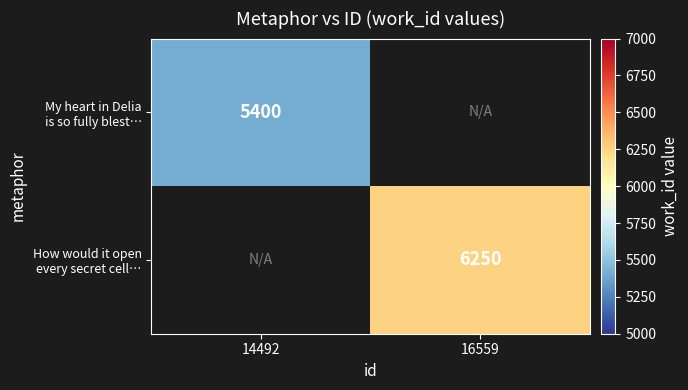

The value of My heart in Delia is so fully blest… at 14492 is 5400.0. True or false?

True